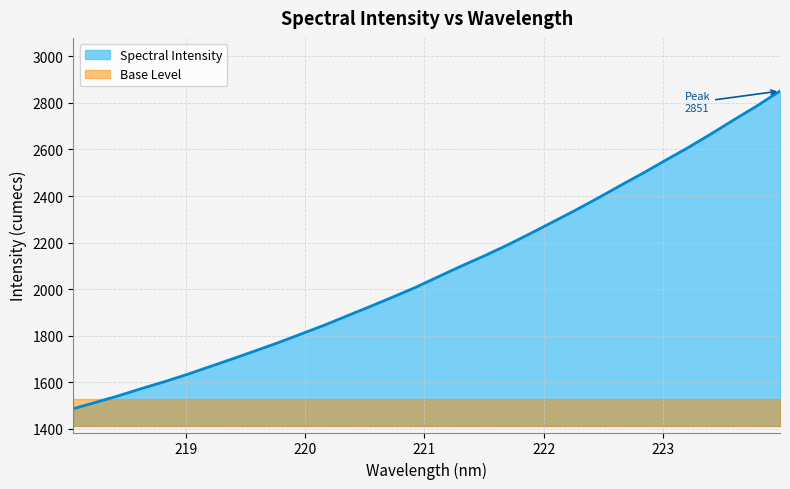

Does the chart display data point markers on the line(s)?

No